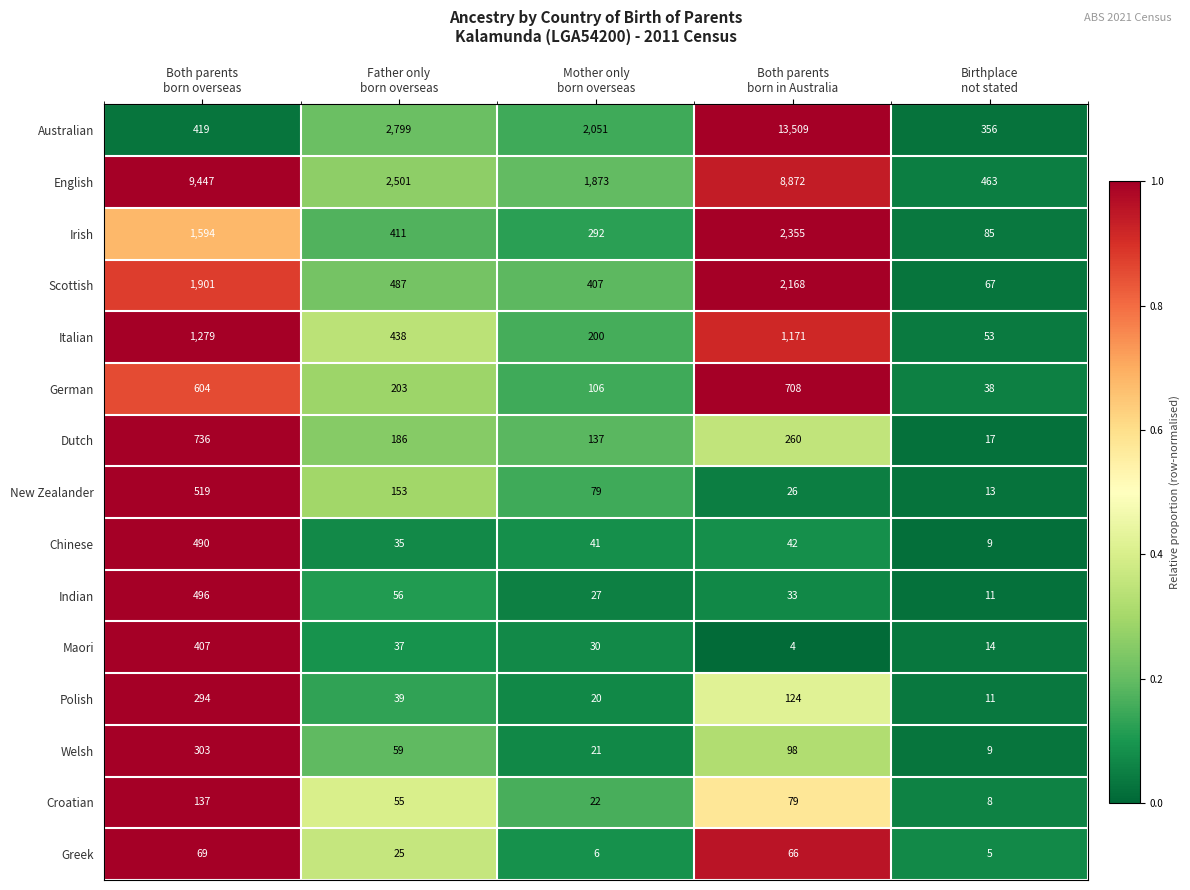

What is the greatest value displayed?

13509